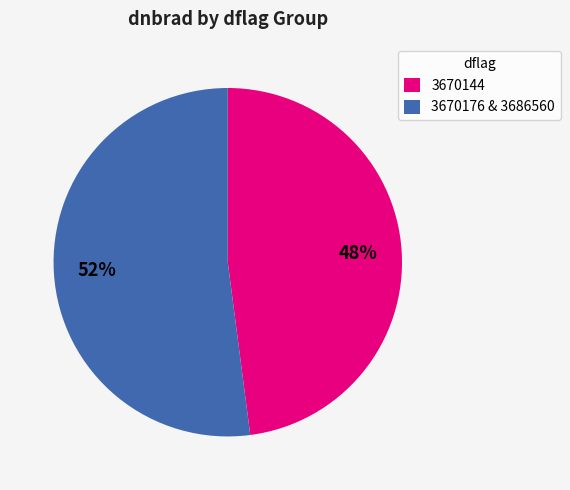

Is it true that 3670144 is 39% of the pie?

False